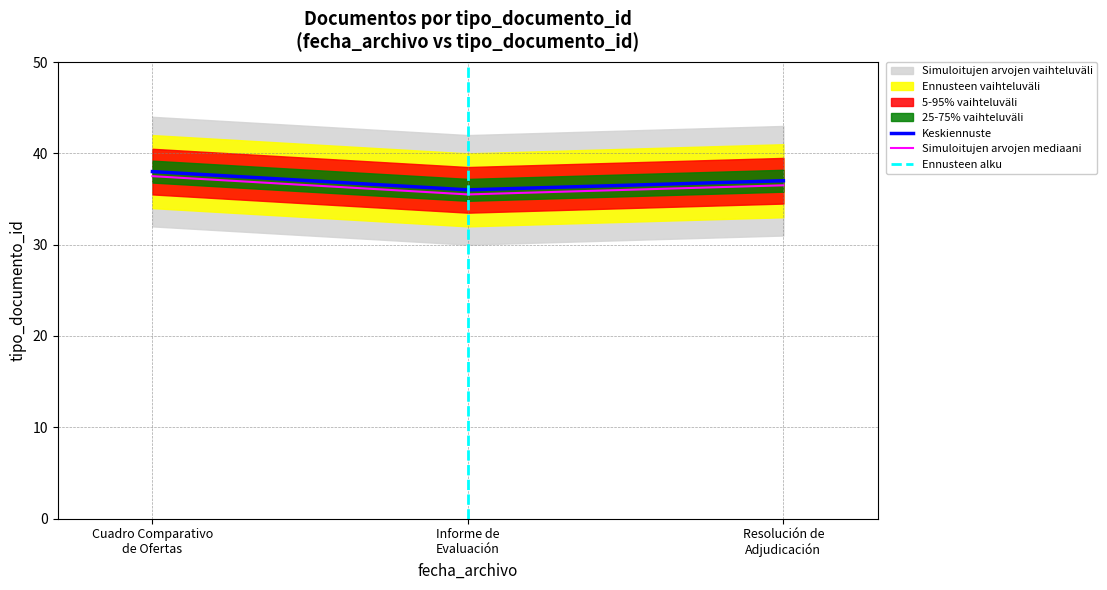

What is the highest value of the Keskiennuste series?

38.0